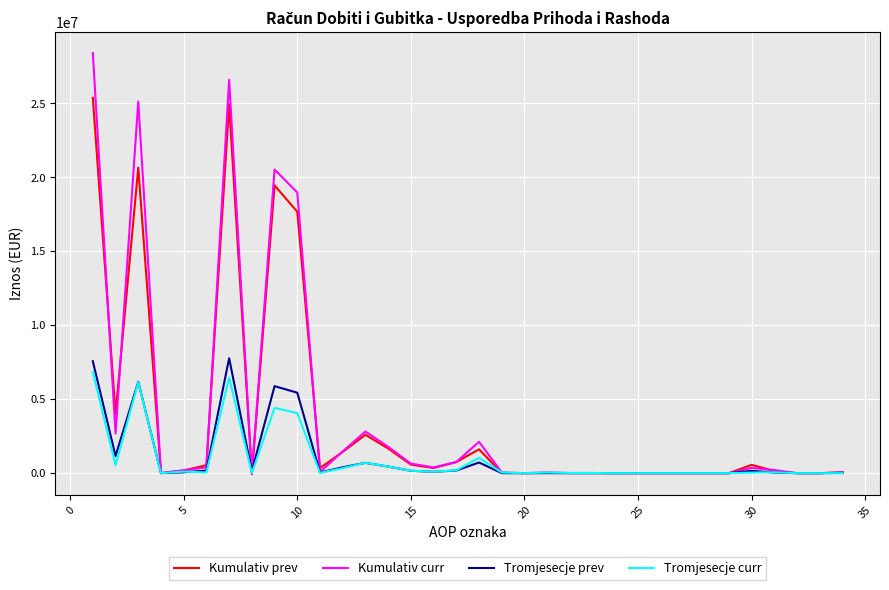

What is the minimum value for Kumulativ prev?

-64634